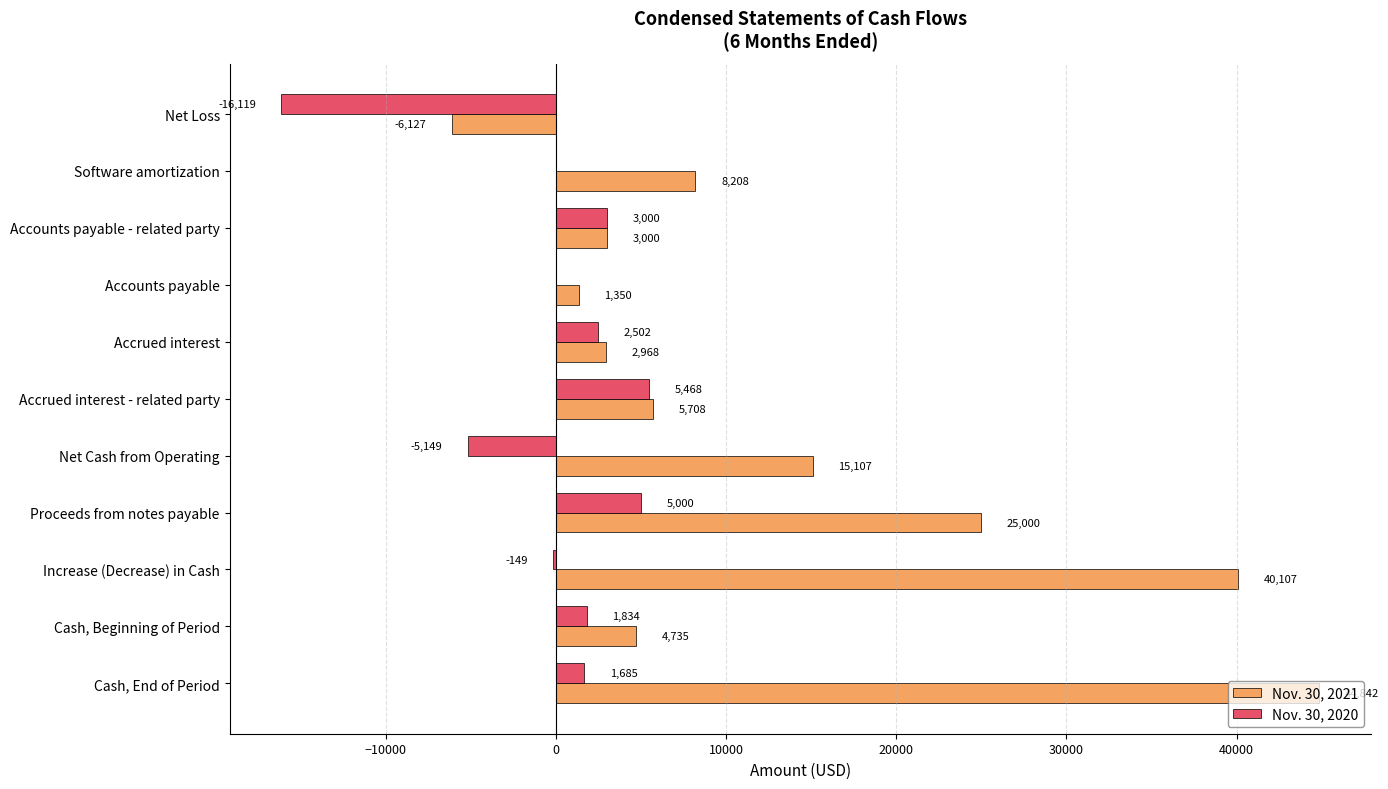

Between Software amortization and Cash, End of Period, which series saw the biggest shift?

Nov. 30, 2021